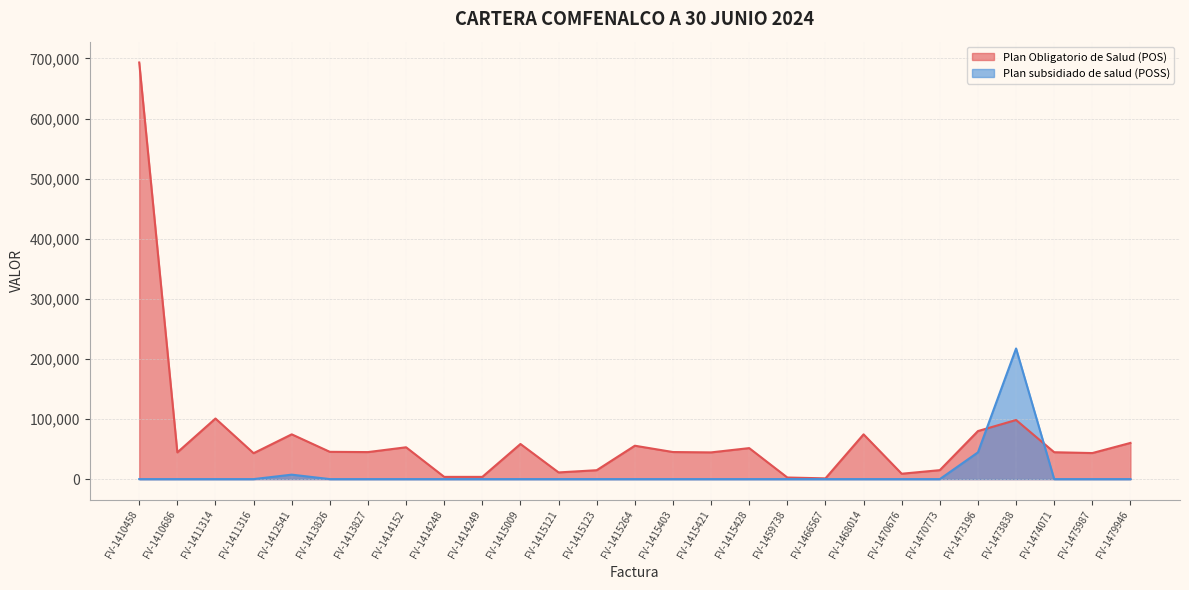

Reading right to left, what are all the values shown in this chart?

FV-1479946=60220	FV-1475987=43344	FV-1474071=44710	FV-1473838=98364	FV-1473196=79942	FV-1470773=14896	FV-1470676=8931	FV-1468014=74483	FV-1466567=1225	FV-1459738=2648	FV-1415428=51575	FV-1415421=44442	FV-1415403=45038	FV-1415264=55556	FV-1415123=14800	FV-1415121=11100	FV-1415009=58430	FV-1414249=3700	FV-1414248=3700	FV-1414152=52964	FV-1413827=44954	FV-1413826=45372	FV-1412541=74500	FV-1411316=43094	FV-1411314=100824	FV-1410686=44442	FV-1410458=693287